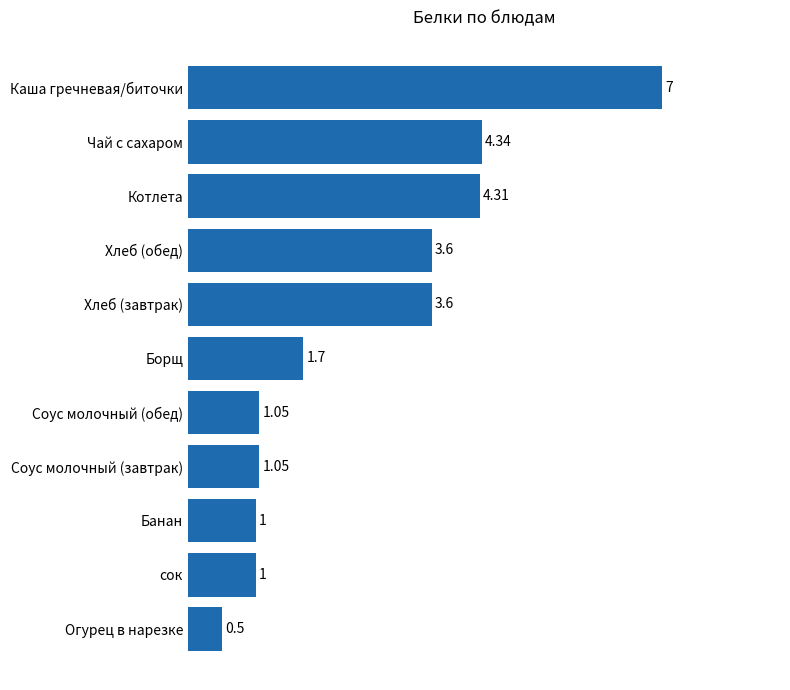

What is the ratio of the value at Каша гречневая/биточки to the value at Котлета?

1.6